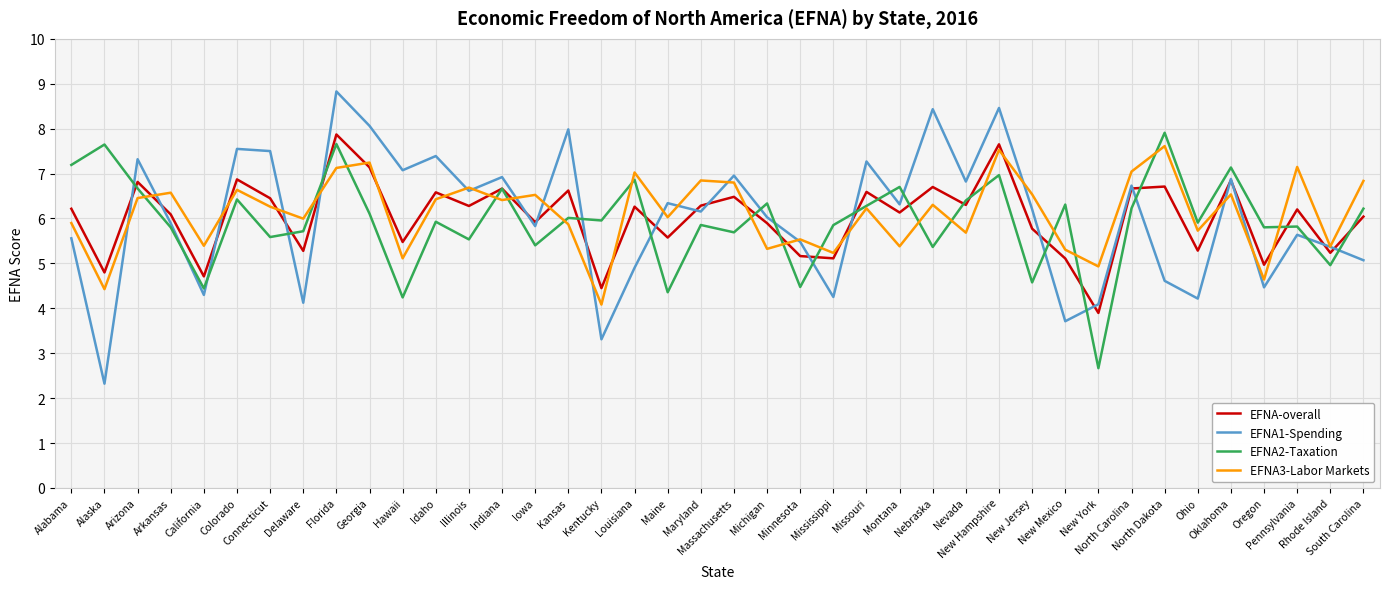

Between Mississippi and New Jersey, which series saw the biggest shift?

EFNA1-Spending